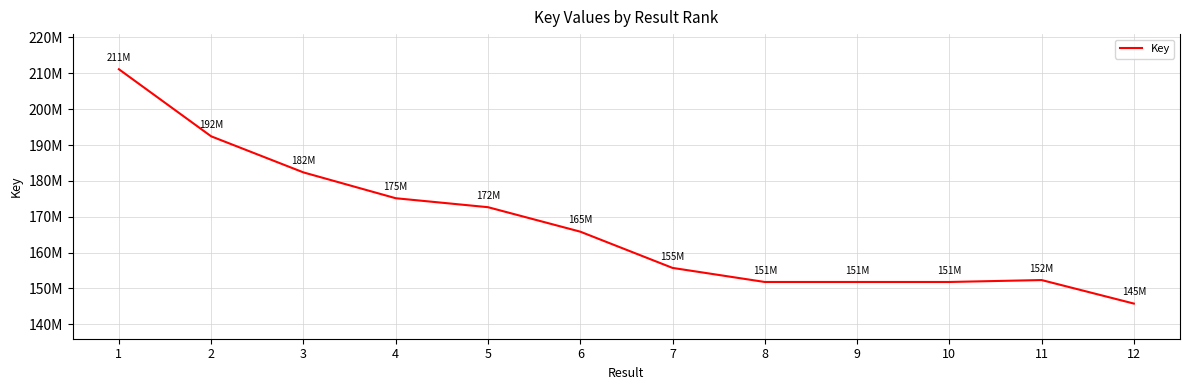

Does the chart display data point markers on the line(s)?

No